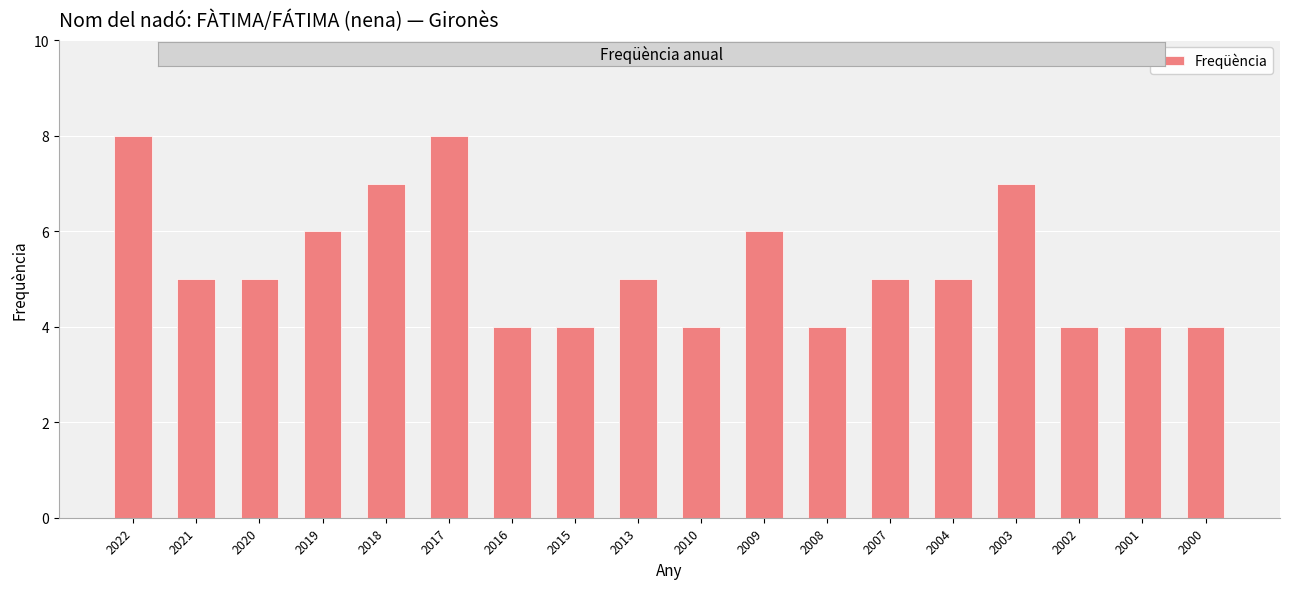

What is the sum of the values at 2016 and 2009?

10